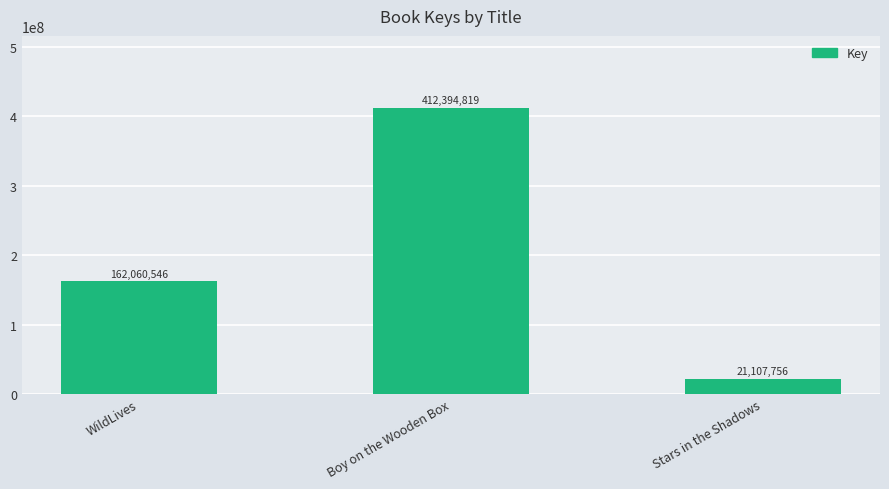

Reading left to right, list all the values displayed in this chart.

162060546	412394819	21107756